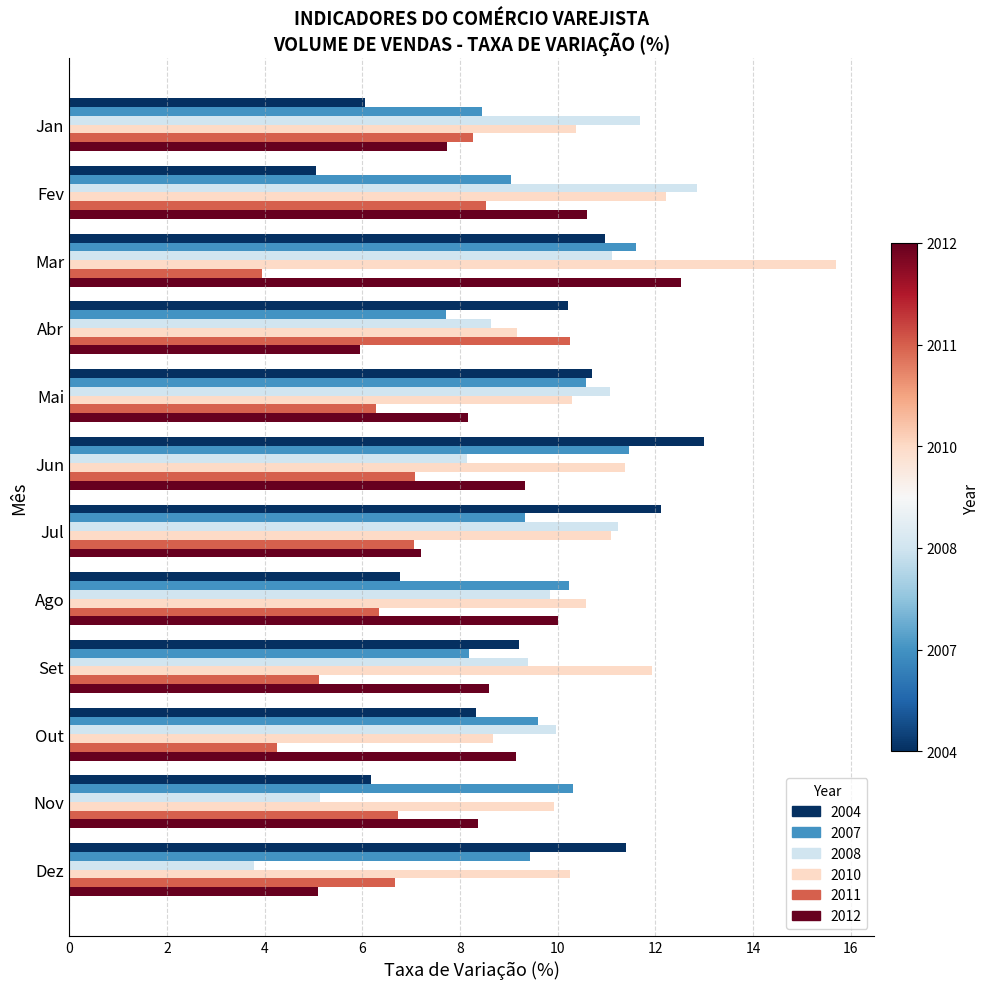

What is the total value across all series at Fev?

58.3